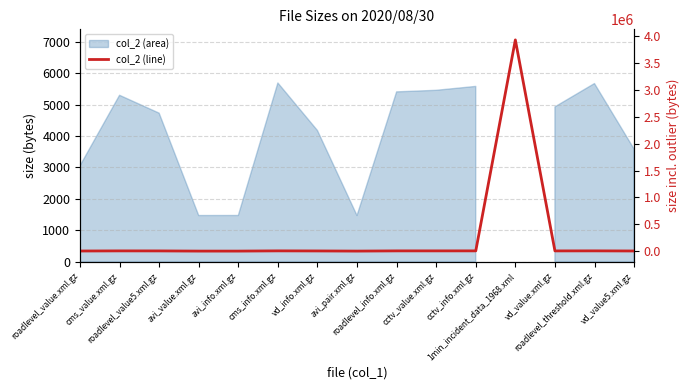

What is the ratio of the value at roadlevel_value.xml.gz to the value at roadlevel_value5.xml.gz?

0.6